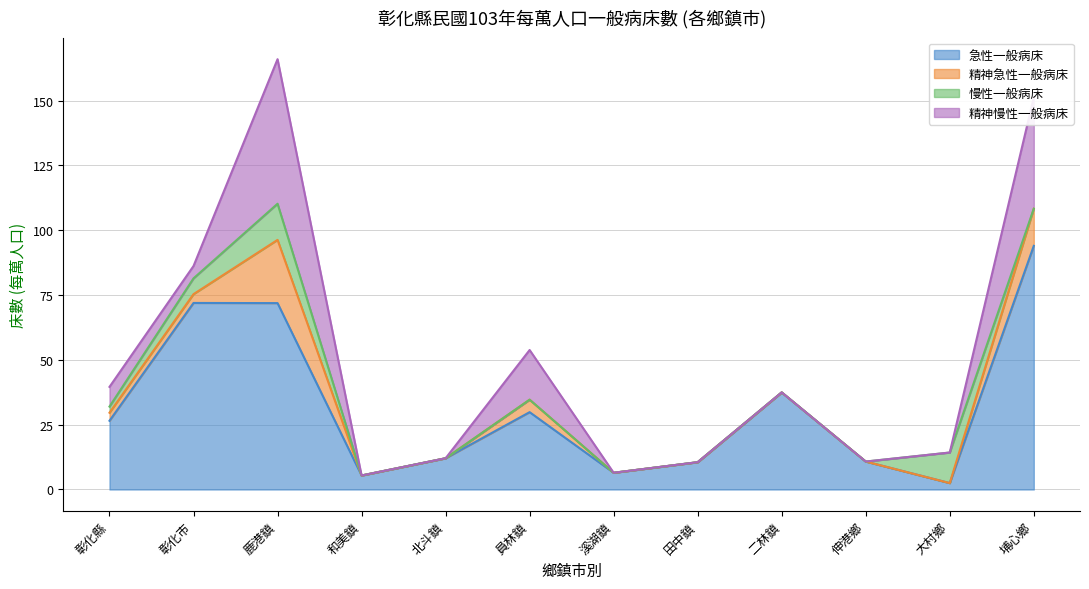

Which series has the widest spread of values?

急性一般病床